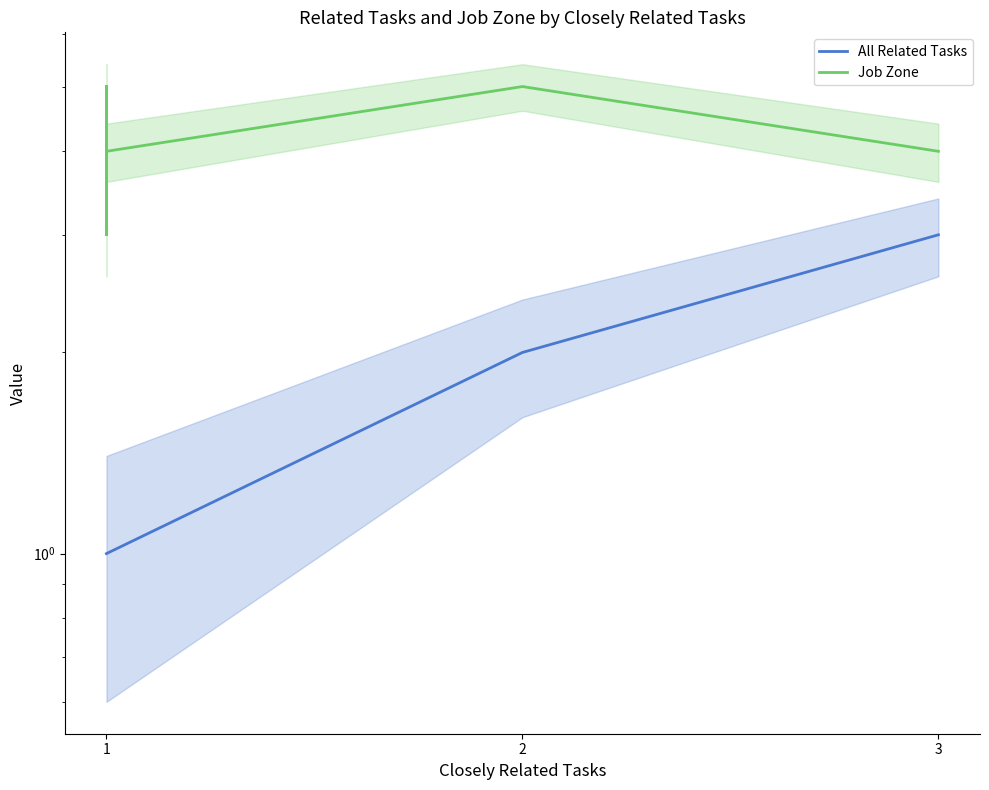

What are all the series names shown in the legend?

All Related Tasks, Job Zone